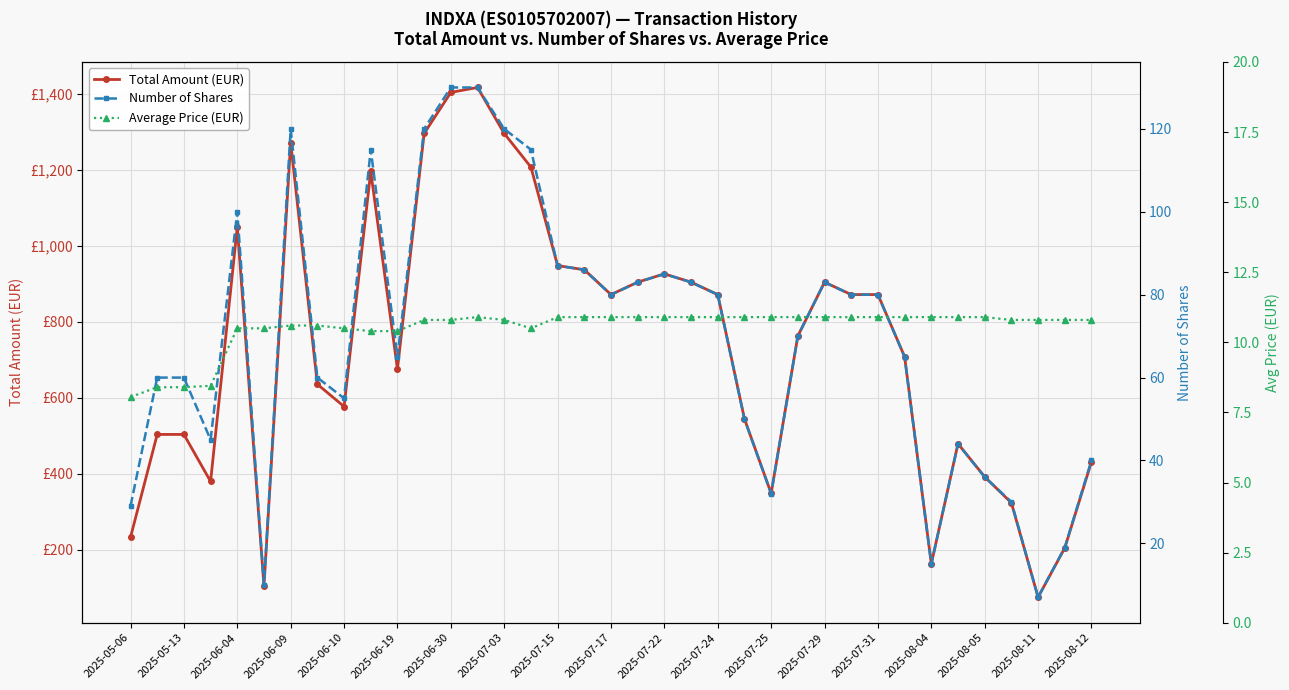

What is the total value across all series at 23?

605.9